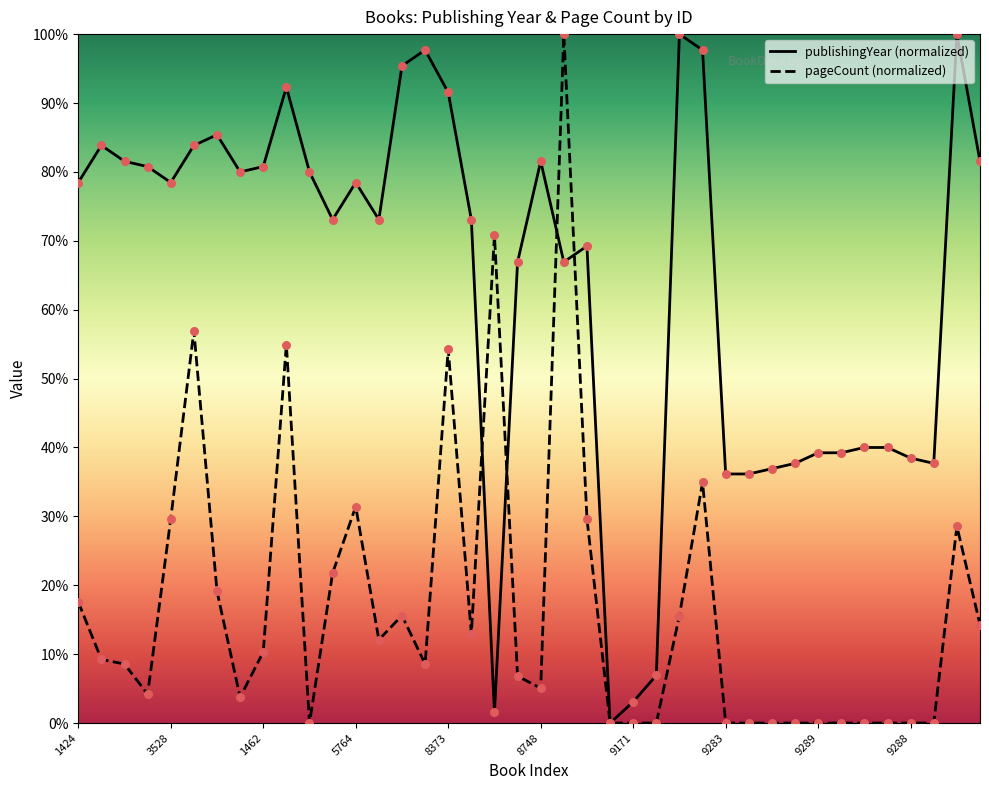

What is the change in value from 1461 to 3528?

-2.3